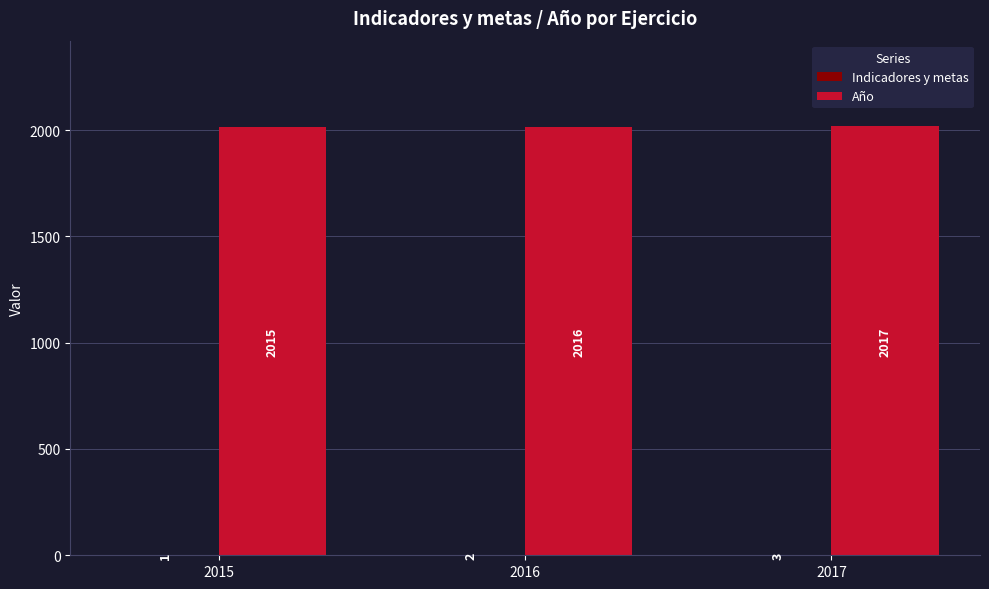

How many groups of bars are there?

3